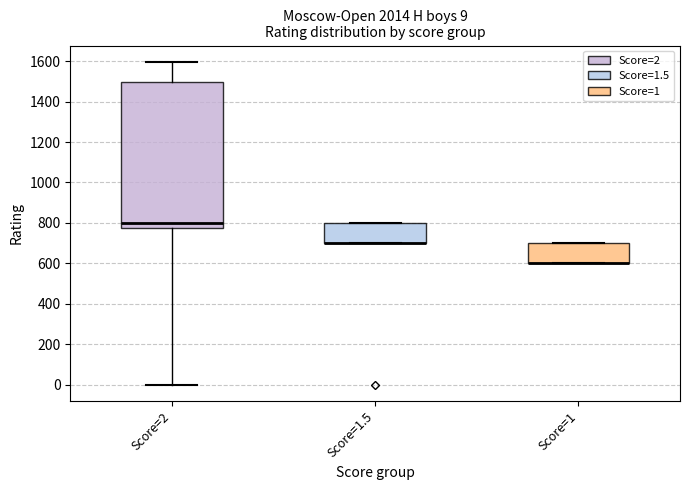

Comparing the boxes themselves (not the whiskers), which one is the tallest?

Score=2